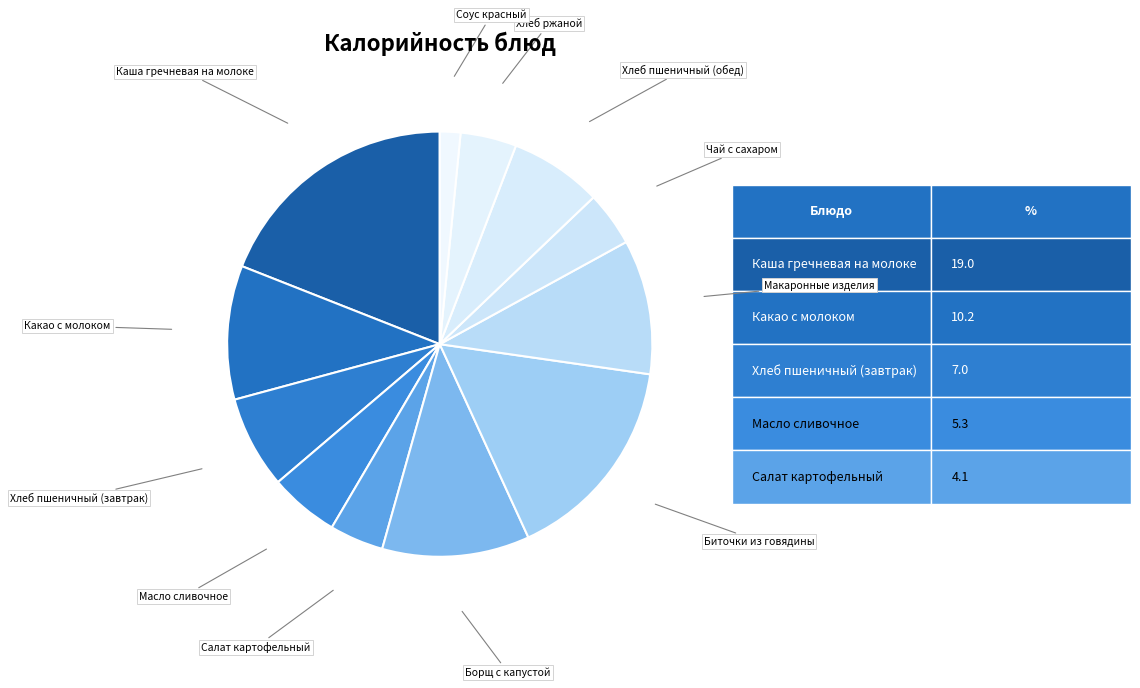

How many slices are in this pie chart?

12